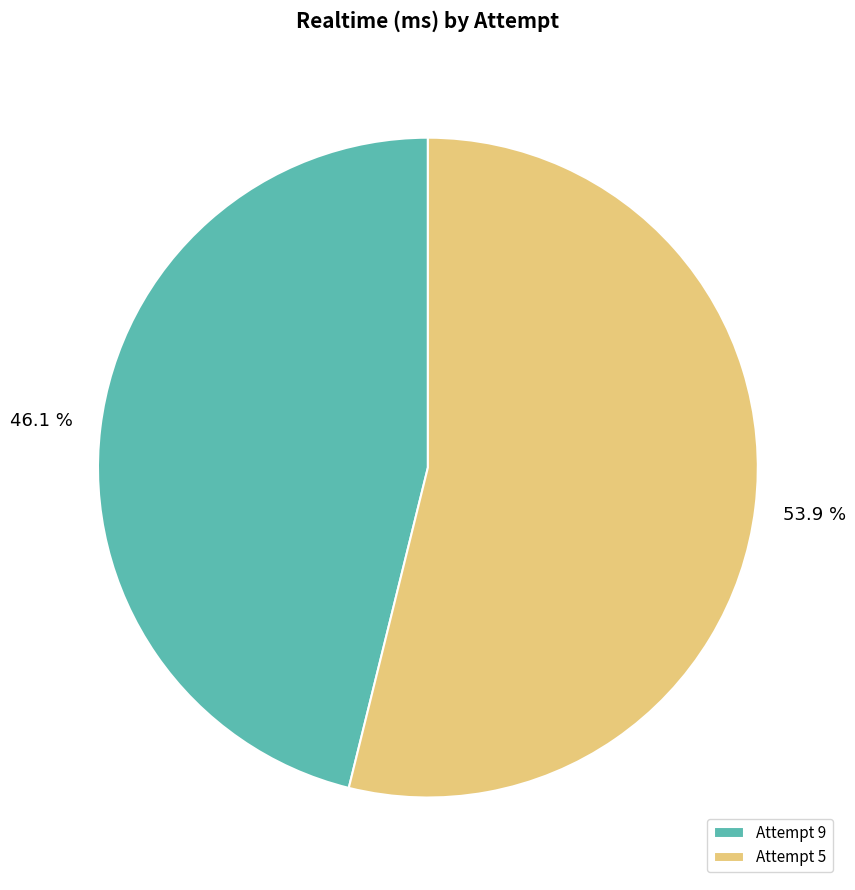

How many segments does this pie chart have?

2